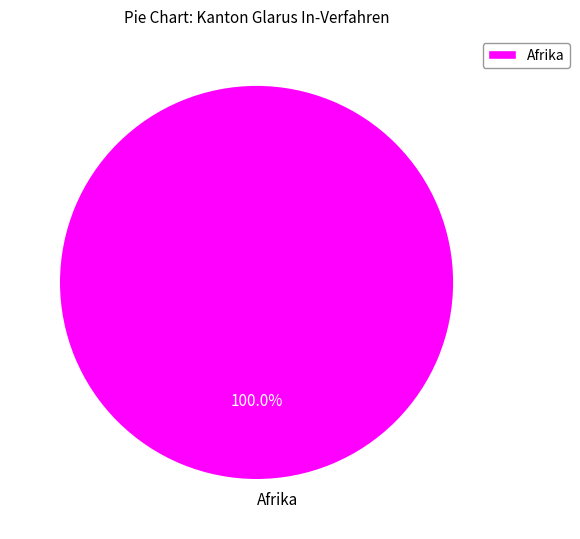

Rank the categories by value from lowest to highest.

Afrika